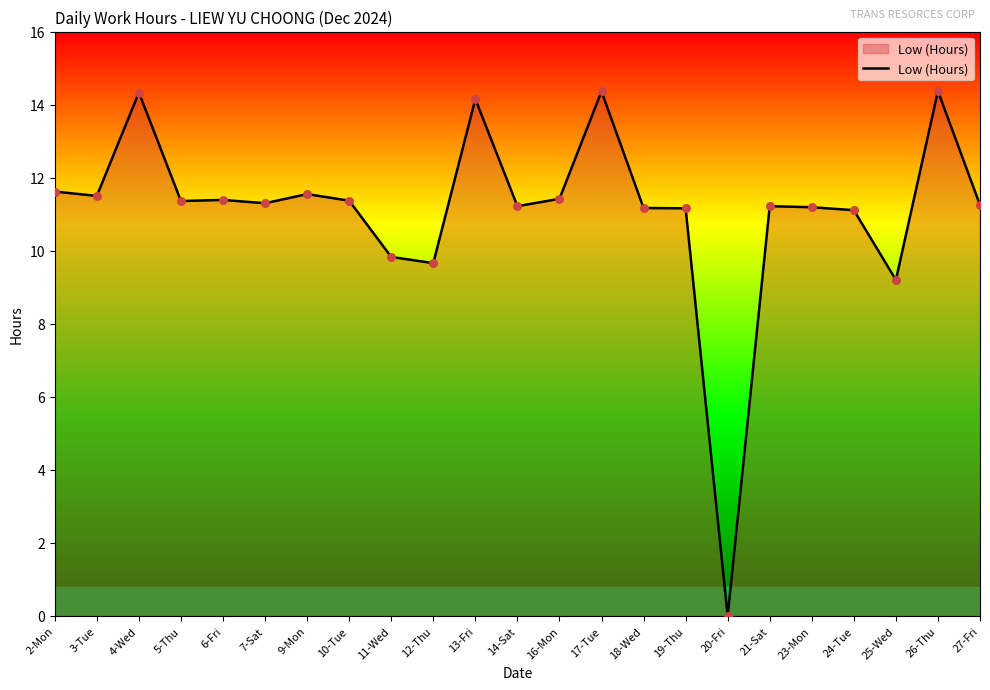

Which has a higher value, 25-Wed or 10-Tue?

10-Tue